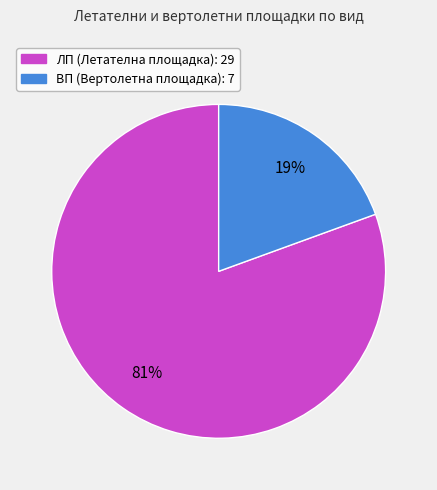

To the nearest percent, what is the average slice percentage?

50%